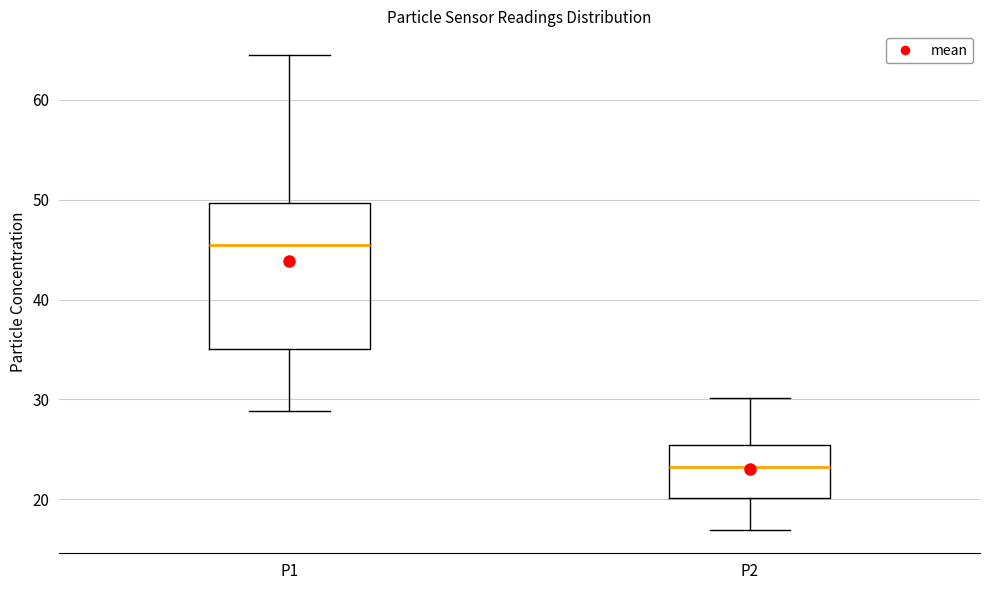

Reading left to right, read every box against the y-axis: the position of its median line, the range the box covers, and the ends of its whiskers. The values are not printed on the chart, so give them approximately, as read against the axis.

P1: median 45, box 35 to 50, whiskers 29 to 65
P2: median 23, box 20 to 25, whiskers 17 to 30